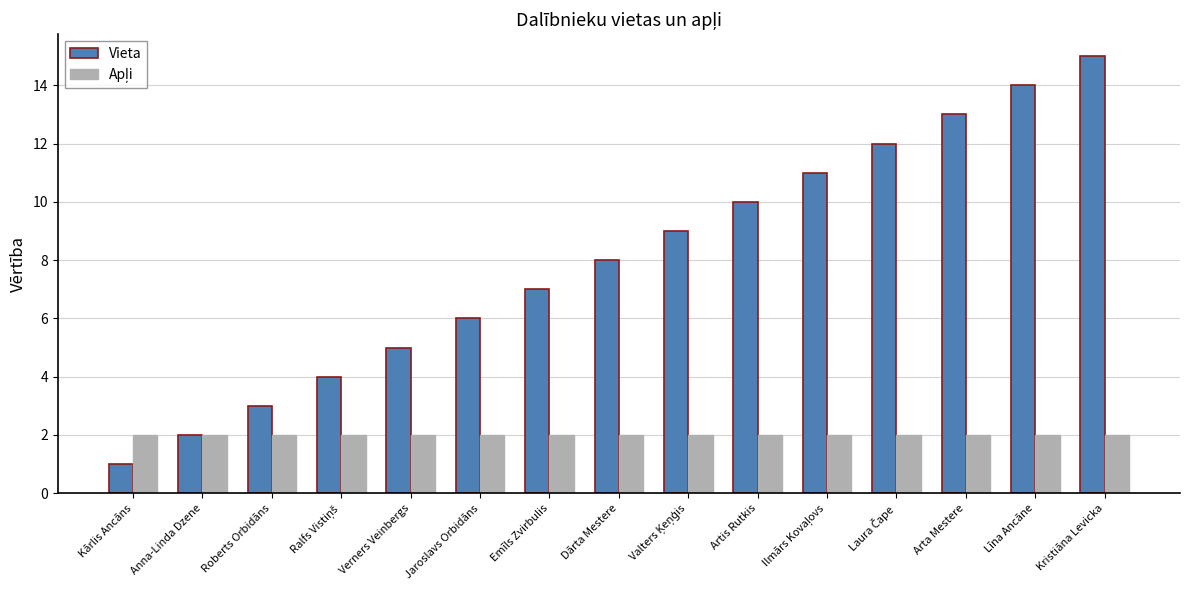

What is the total value across all series at Kārlis Ancāns?

3